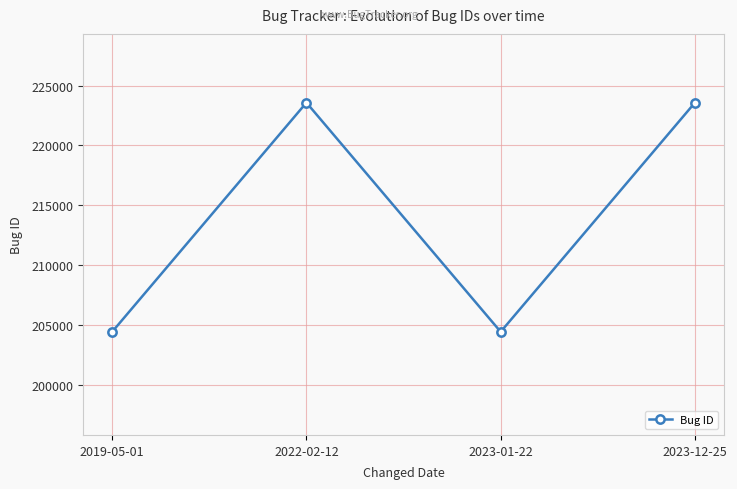

What is the change in value from 2019-05-01 to 2022-02-12?

+19160